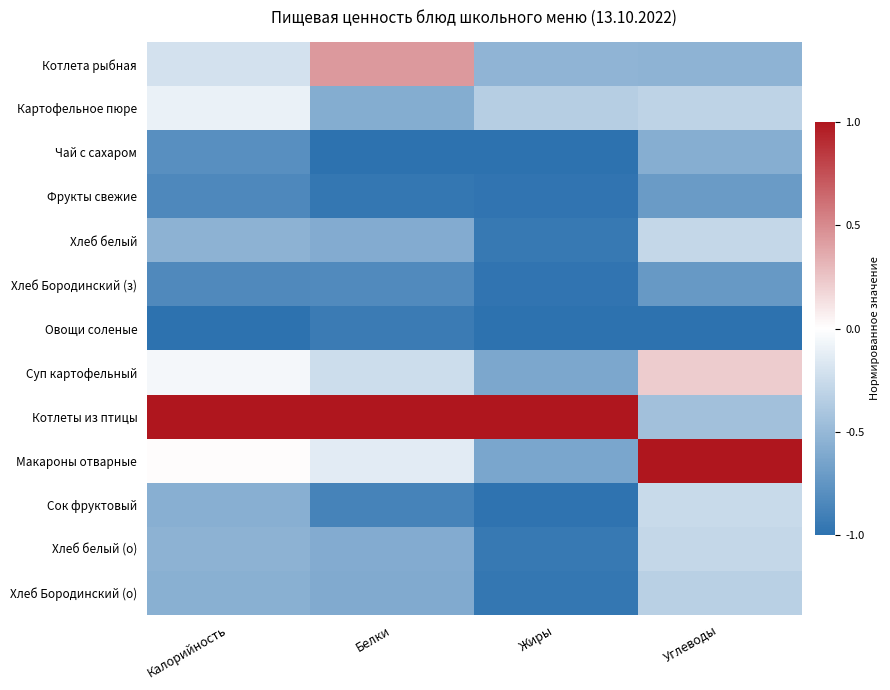

How many data points does each series have?

4